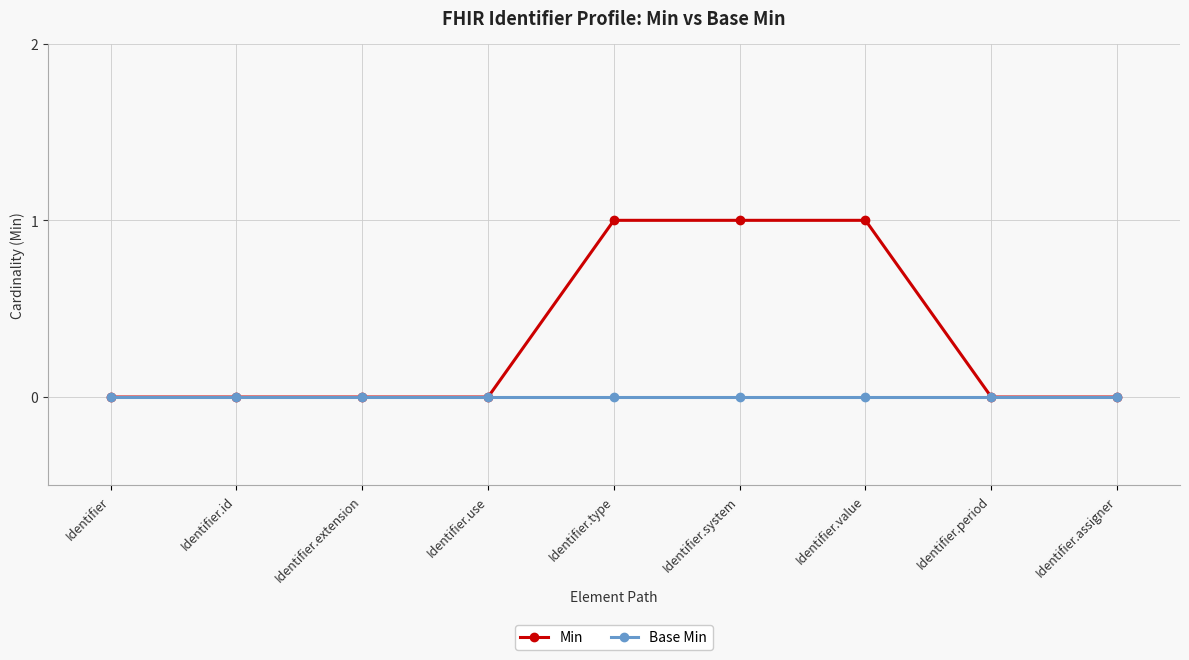

The Min series shows 0 at Identifier.system. True or false?

False